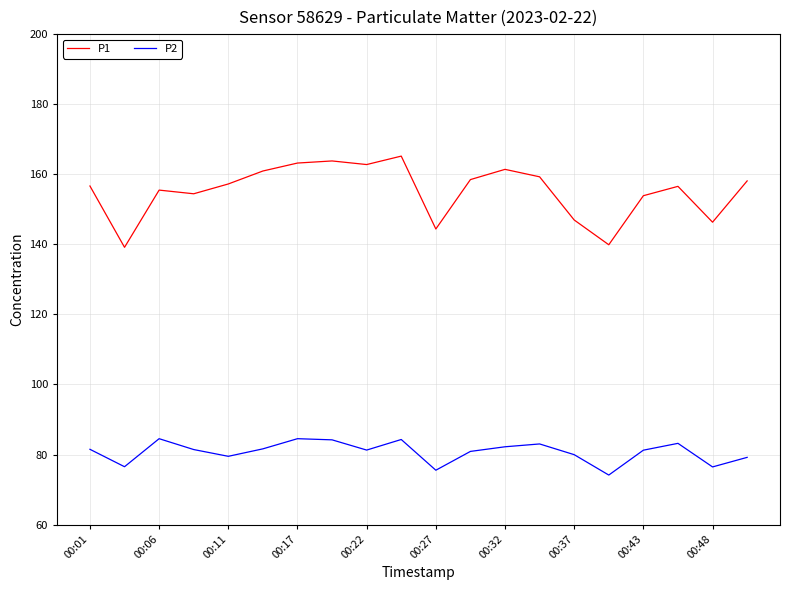

Rank the series by their average value, from highest to lowest.

P1, P2